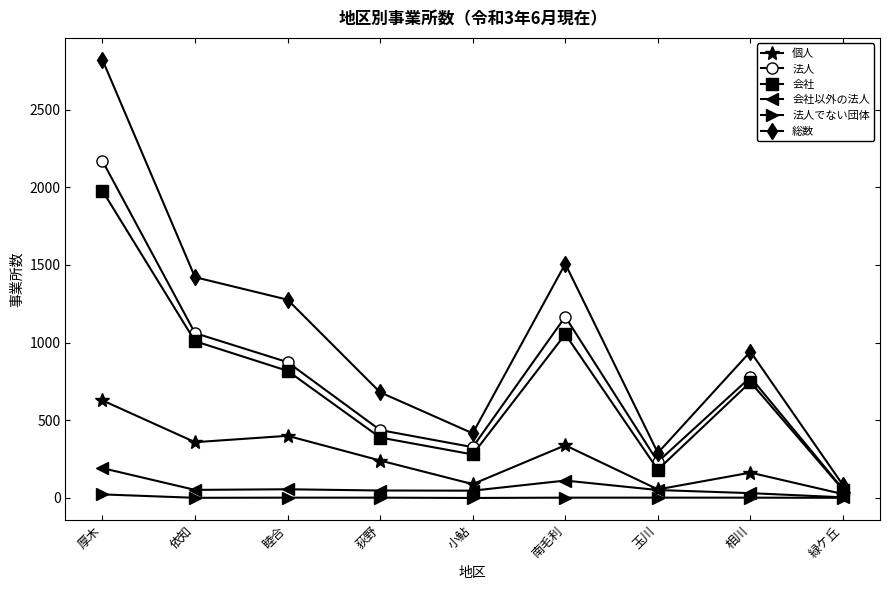

How many interior local peaks does the 総数 series have?

2